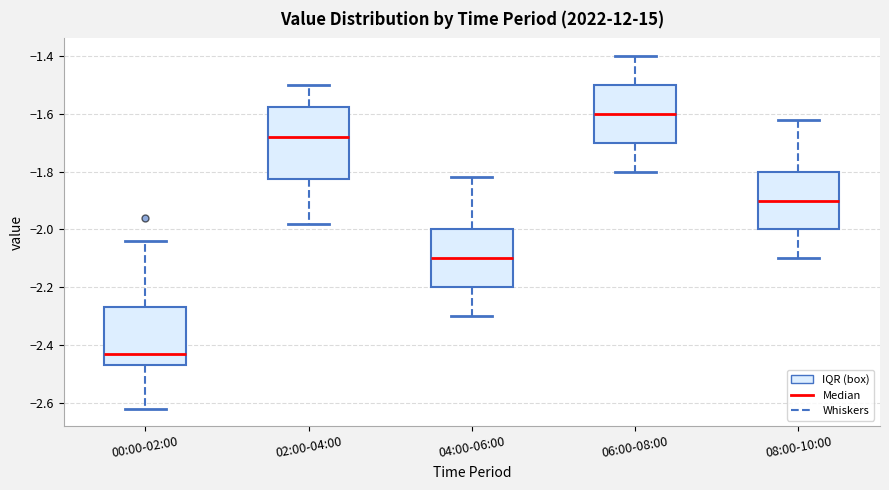

Comparing the boxes themselves (not the whiskers), which one is the tallest?

02:00-04:00